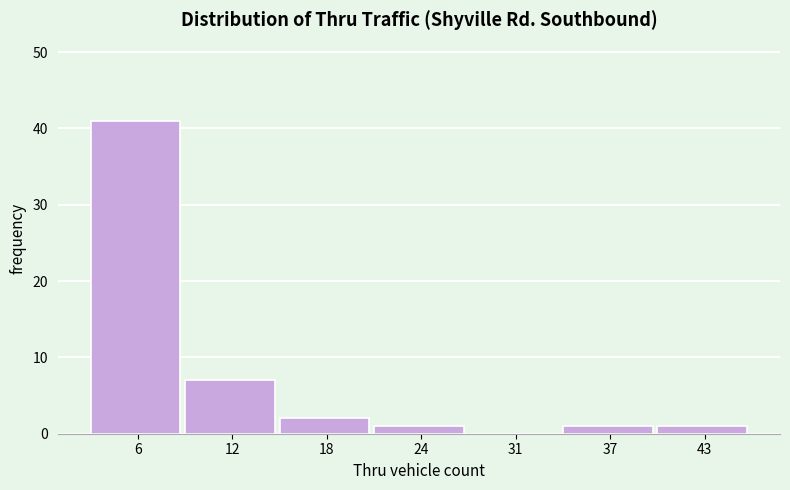

Reading right to left, what are all the values shown in this chart?

43=1	37=1	31=0	24=1	18=2	12=7	6=41